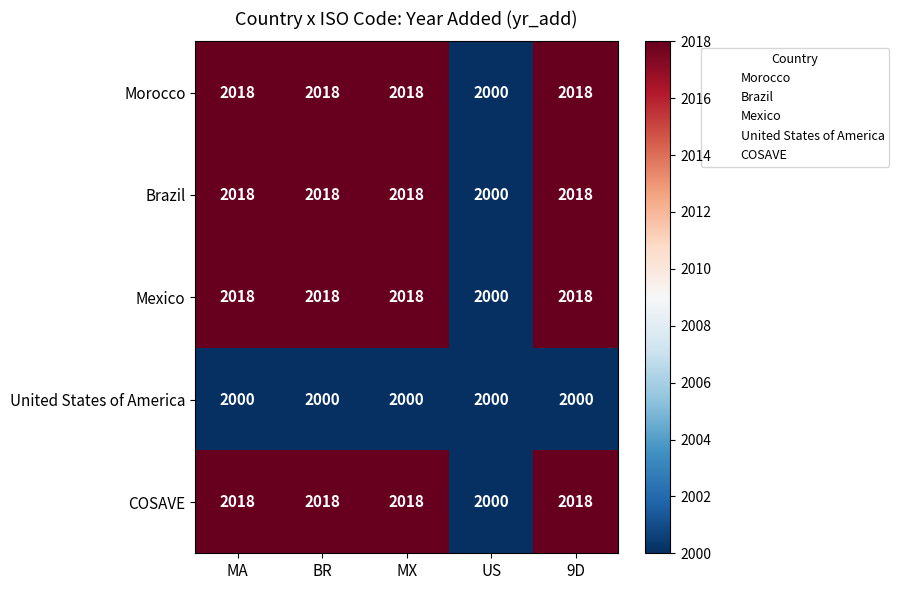

Is the value of COSAVE at US greater than the value of Mexico at 9D?

No